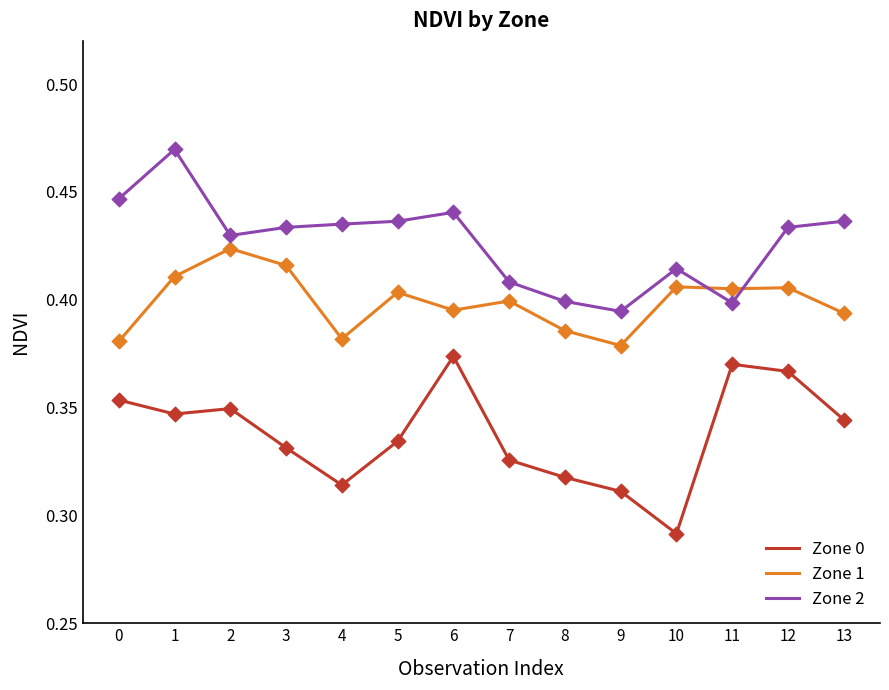

Which series has the widest spread of values?

Zone 0